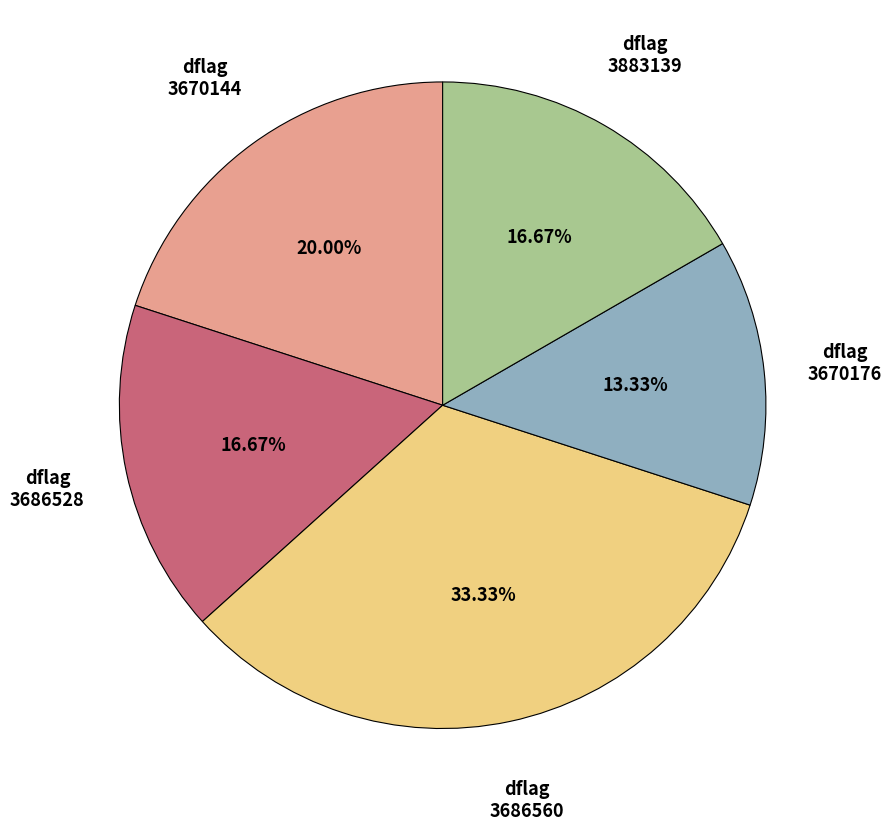

Which slice is the smallest?

3670176